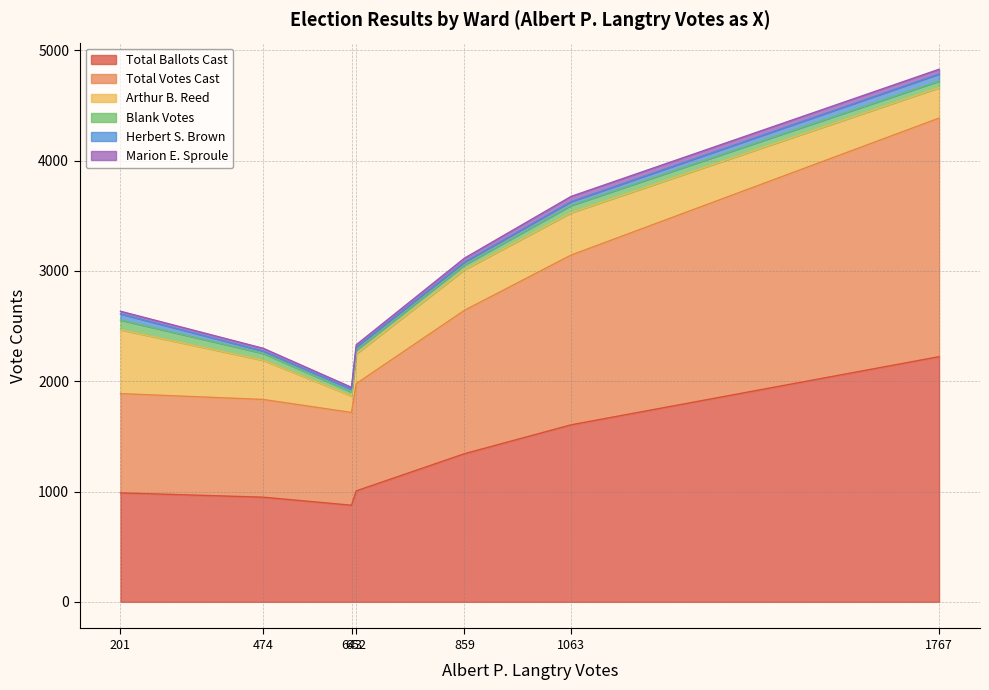

Which series has the largest total across all categories?

Total Ballots Cast